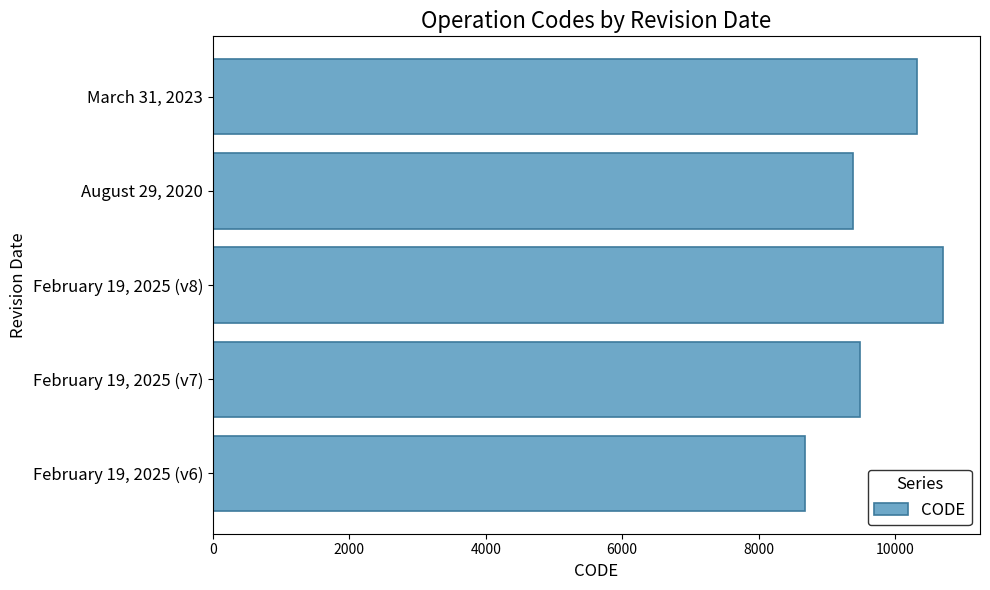

Reading bottom to top, list all the values displayed in this chart.

February 19, 2025 (v6)=8676	February 19, 2025 (v7)=9483	February 19, 2025 (v8)=10707	August 29, 2020=9375	March 31, 2023=10323